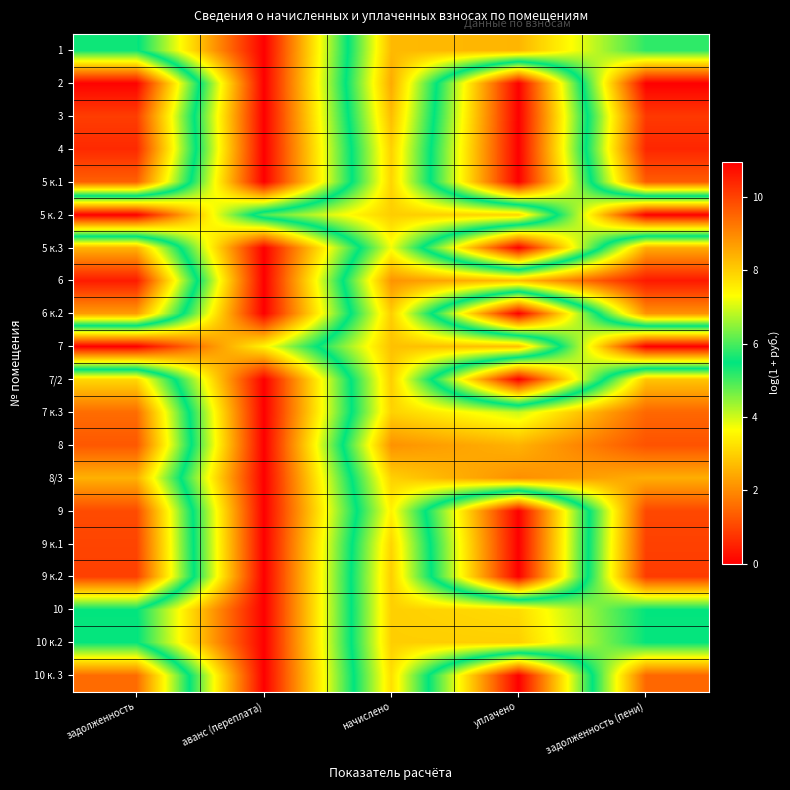

Which series has the largest total across all categories?

6